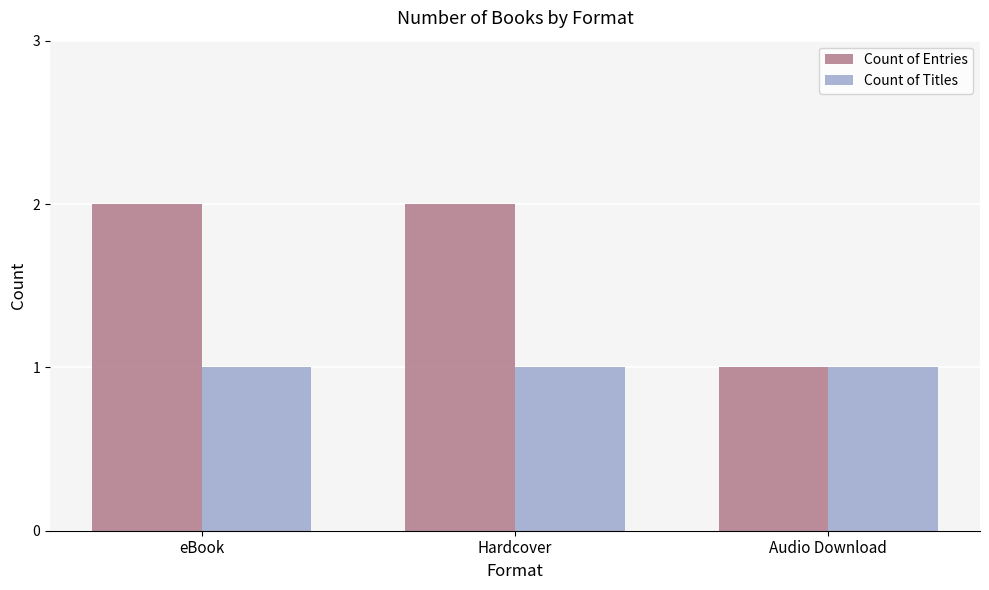

What is the spread (max minus min) of values at eBook?

1